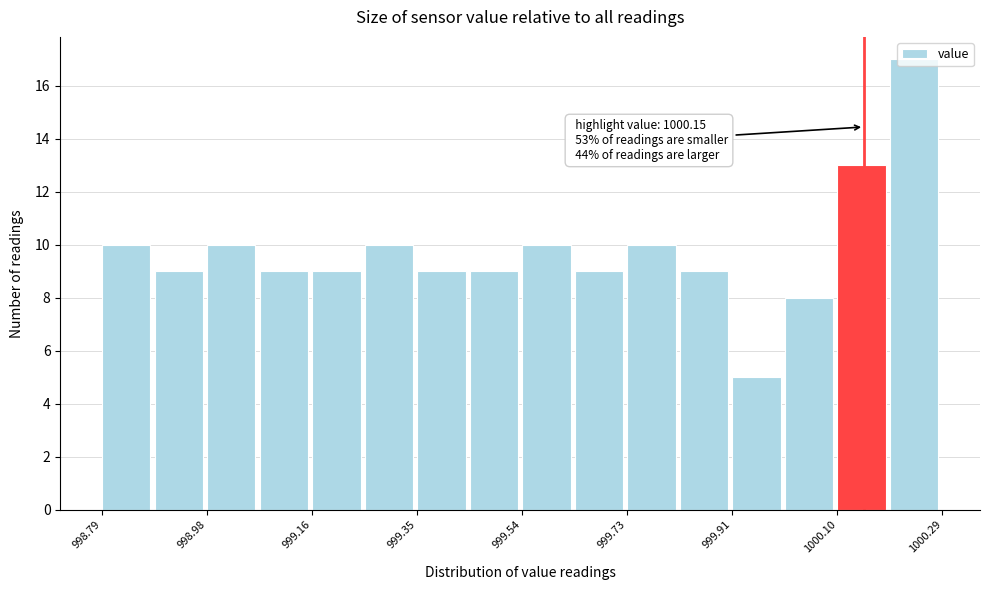

Over which range of the x-axis is the bar tallest?

1000.20 to 1000.30